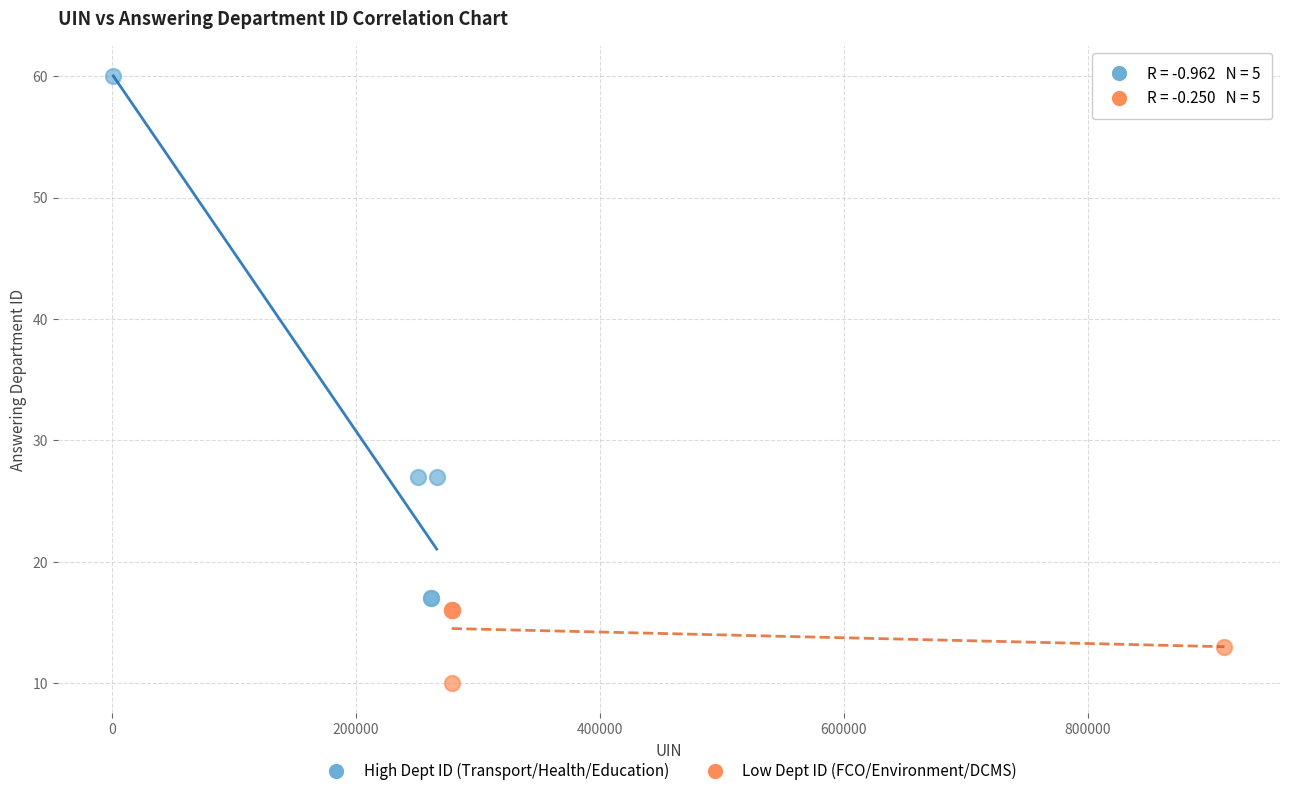

Which series reaches the maximum Y coordinate?

High Dept ID (Transport/Health/Education)